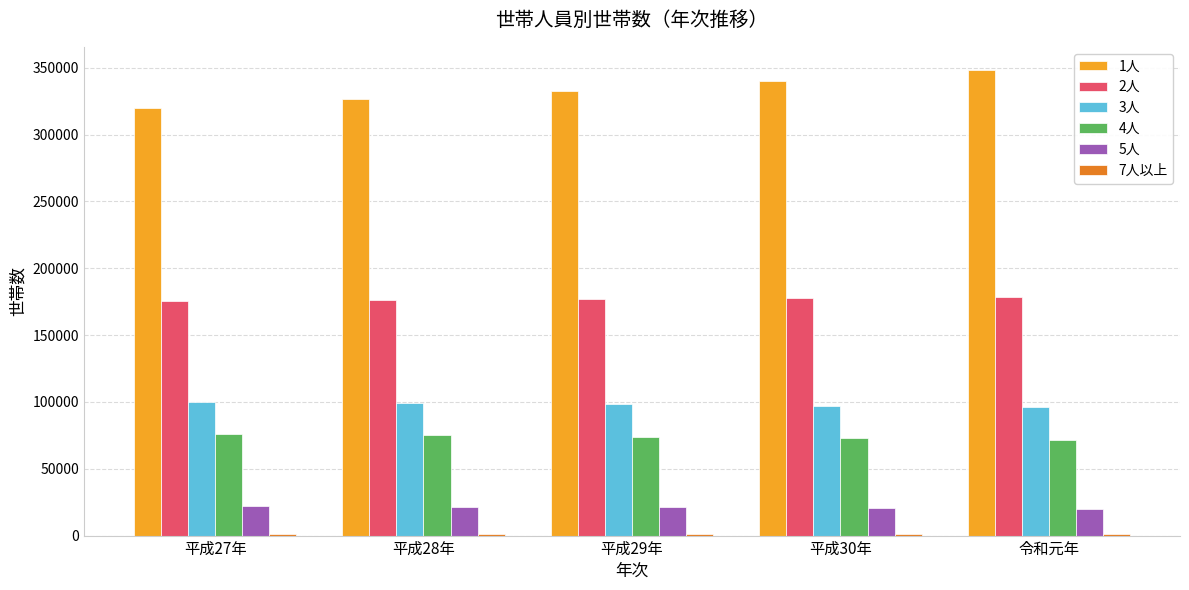

How many distinct data groups are displayed?

6